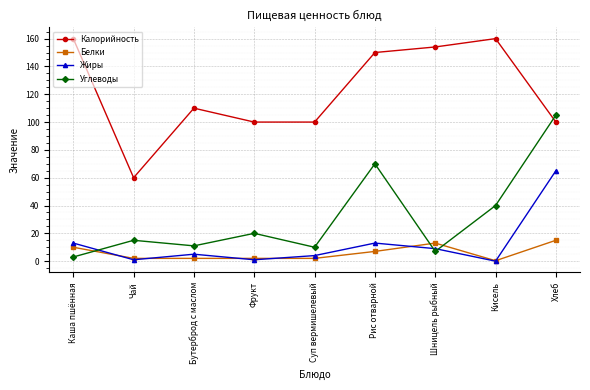

True or false: Жиры and Калорийность intersect in this chart.

False